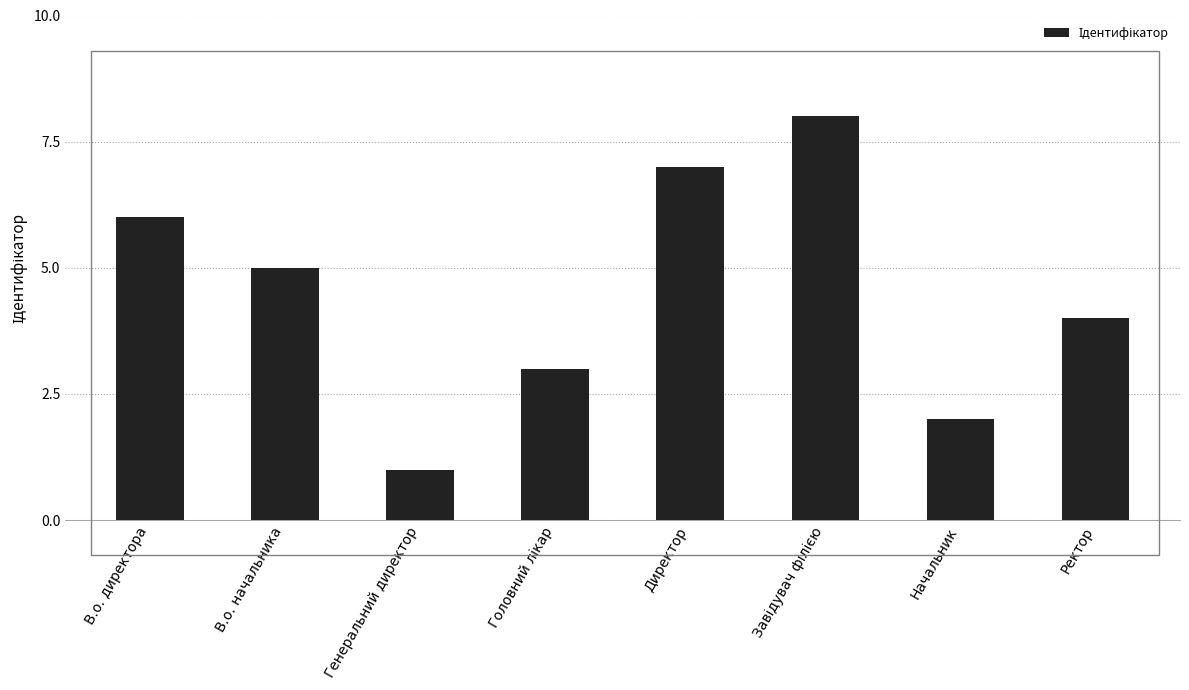

Read the value at В.о. директора.

6